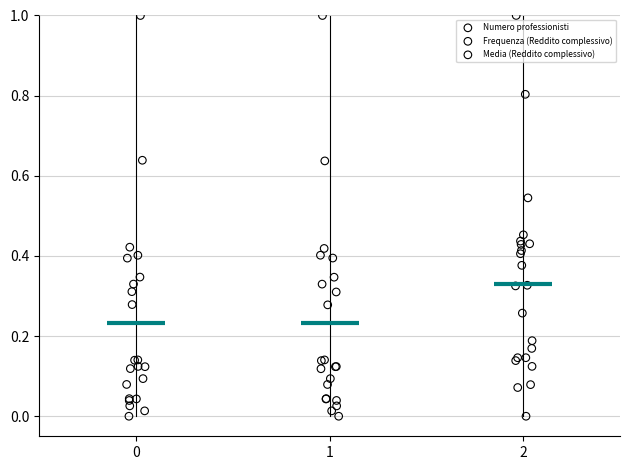

What are all the series names shown in the legend?

Numero professionisti, Frequenza (Reddito complessivo), Media (Reddito complessivo)